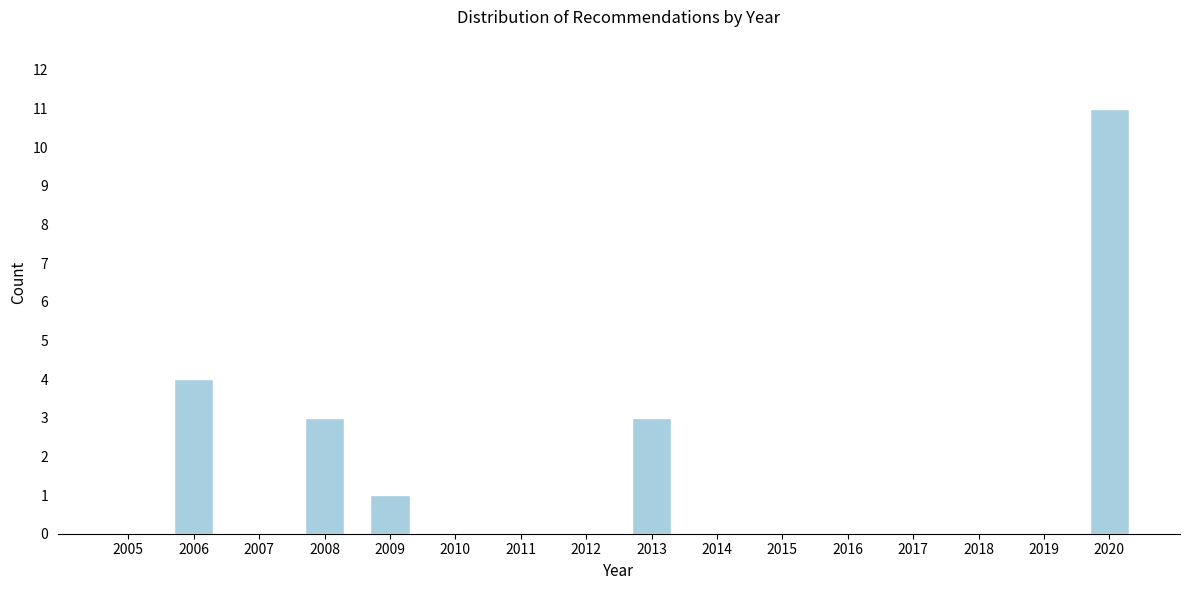

Reading right to left, transcribe all the data shown in this chart.

2020=11	2019=0	2018=0	2017=0	2016=0	2015=0	2014=0	2013=3	2012=0	2011=0	2010=0	2009=1	2008=3	2007=0	2006=4	2005=0